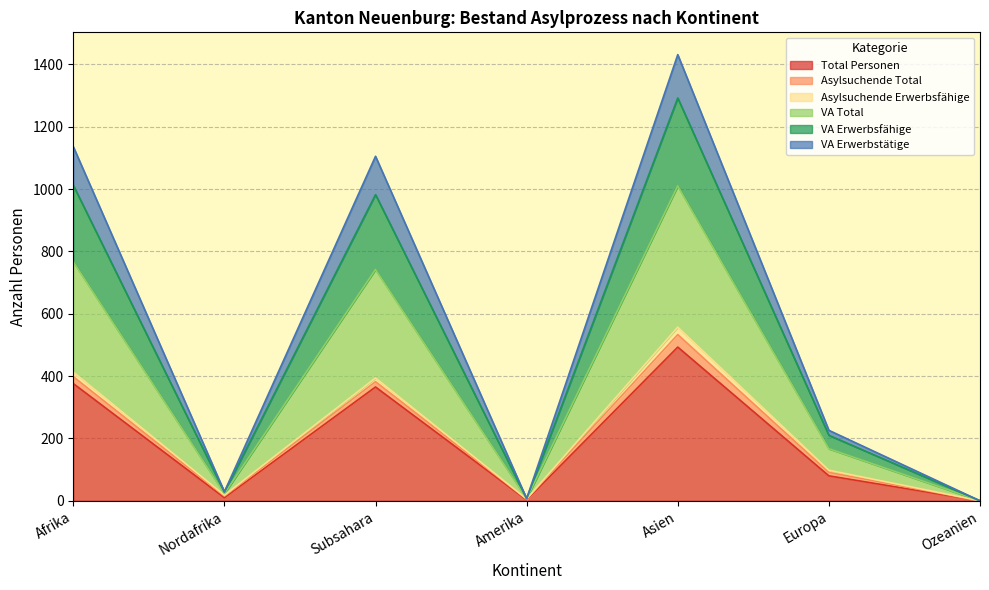

At which category is the sum across all series the highest?

Asien